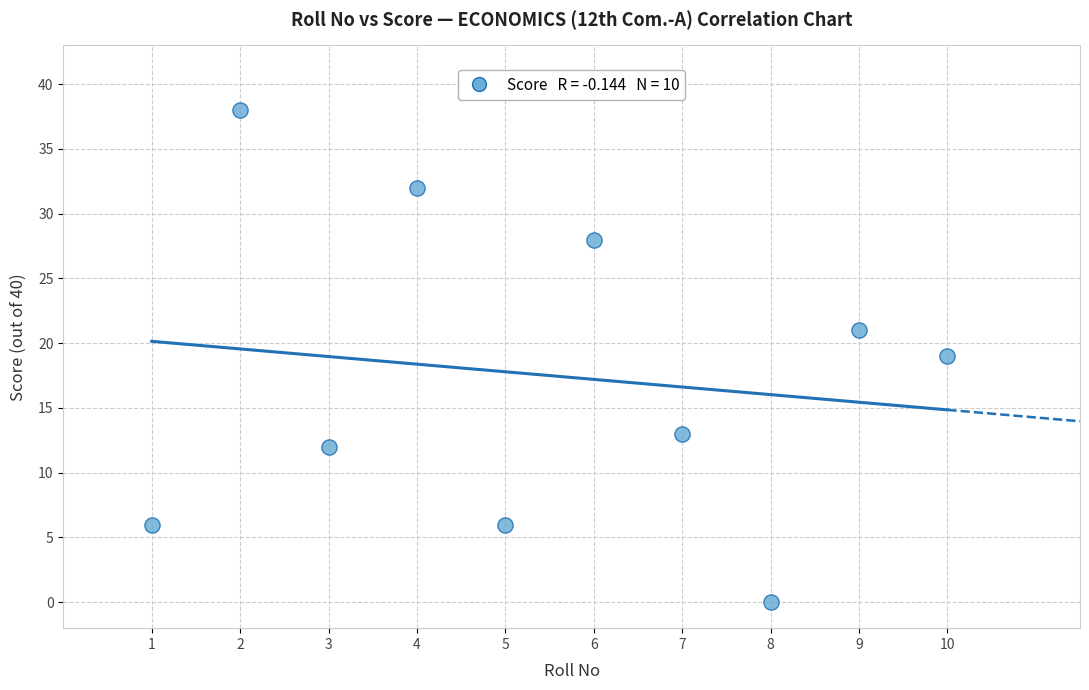

What is the range of Y values (max minus min)?

38